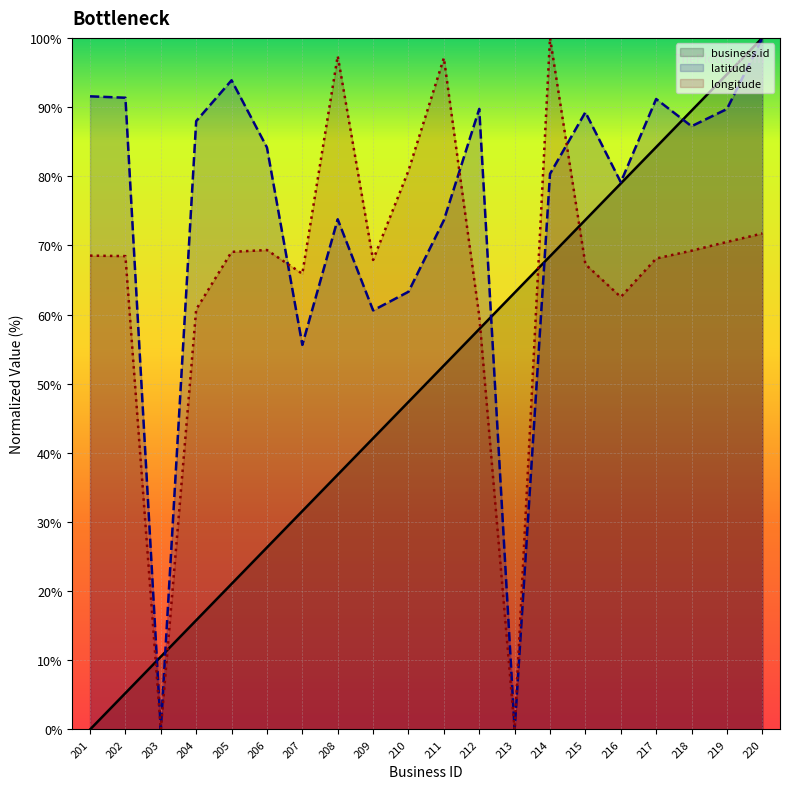

After their last crossing, which series has the higher values: longitude or latitude?

latitude